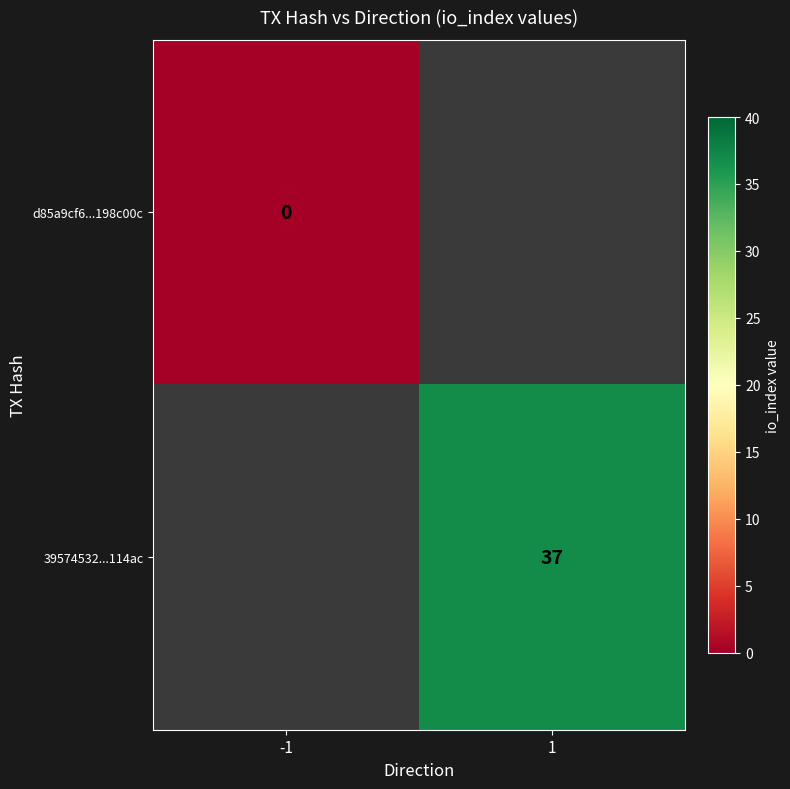

Is it true that 39574532...114ac equals 23 at 1?

False